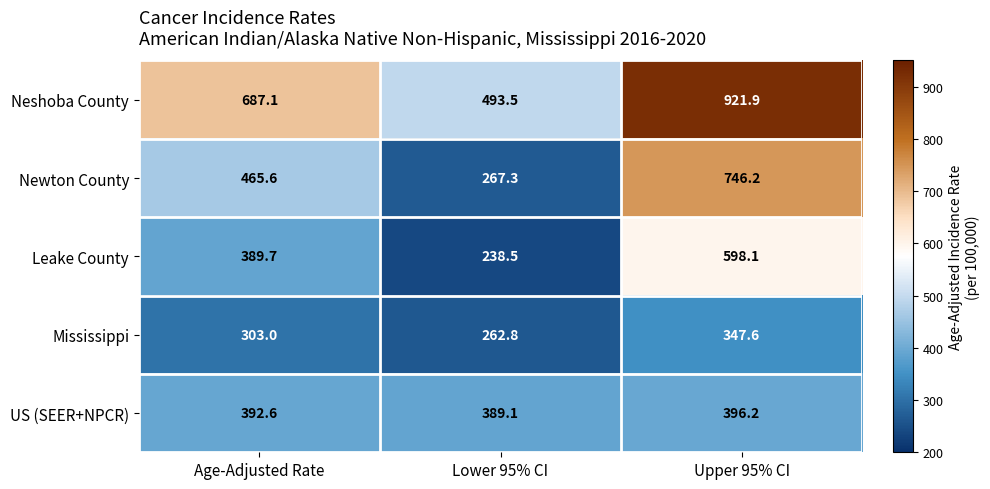

How many data points in Newton County are above 465?

2